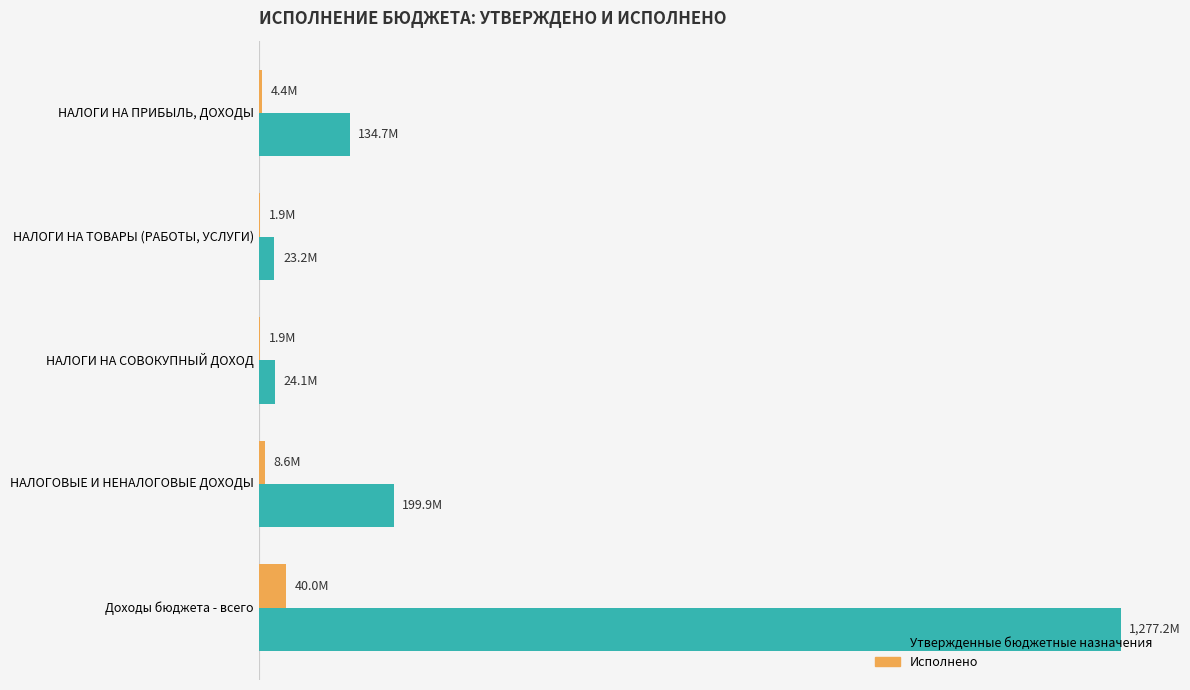

What are all the series names shown in the legend?

Утвержденные бюджетные назначения, Исполнено